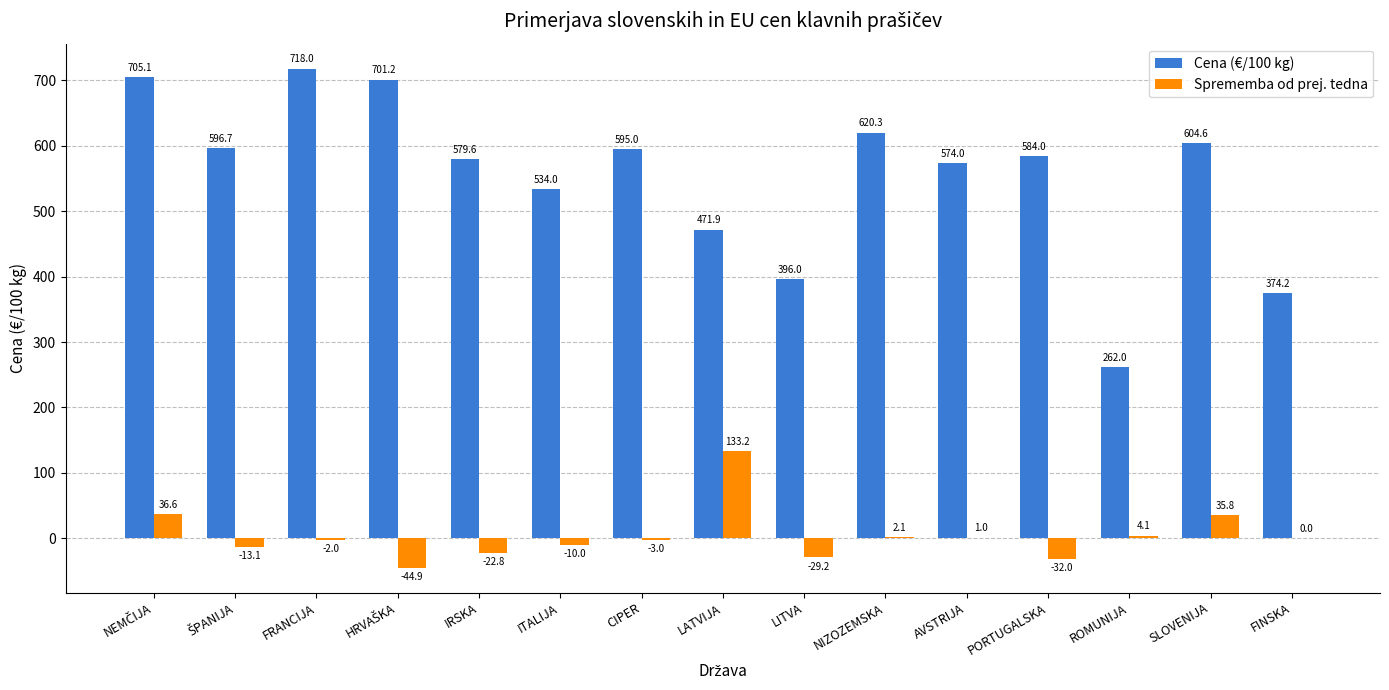

What is the sum of all Cena (€/100 kg) values?

8316.6